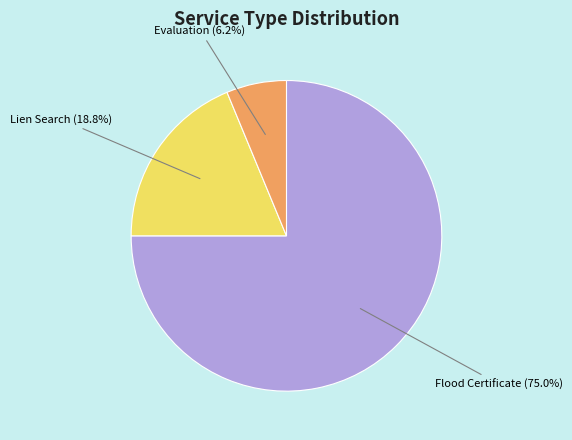

What percentage do Evaluation and Lien Search together represent?

25.0%